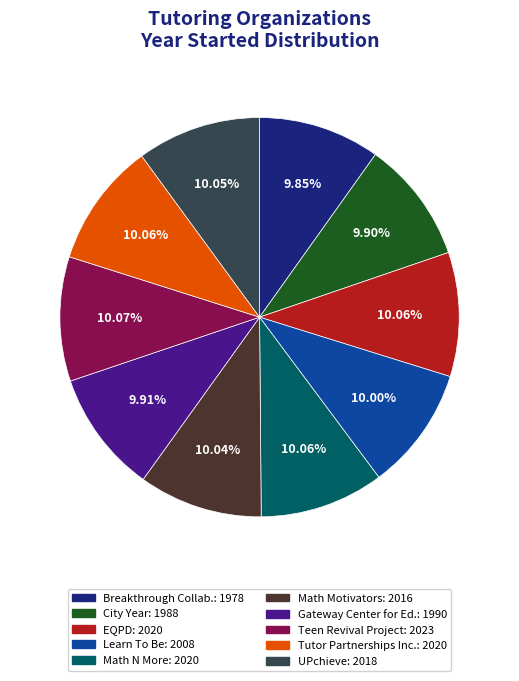

Is there a majority slice in this chart?

No